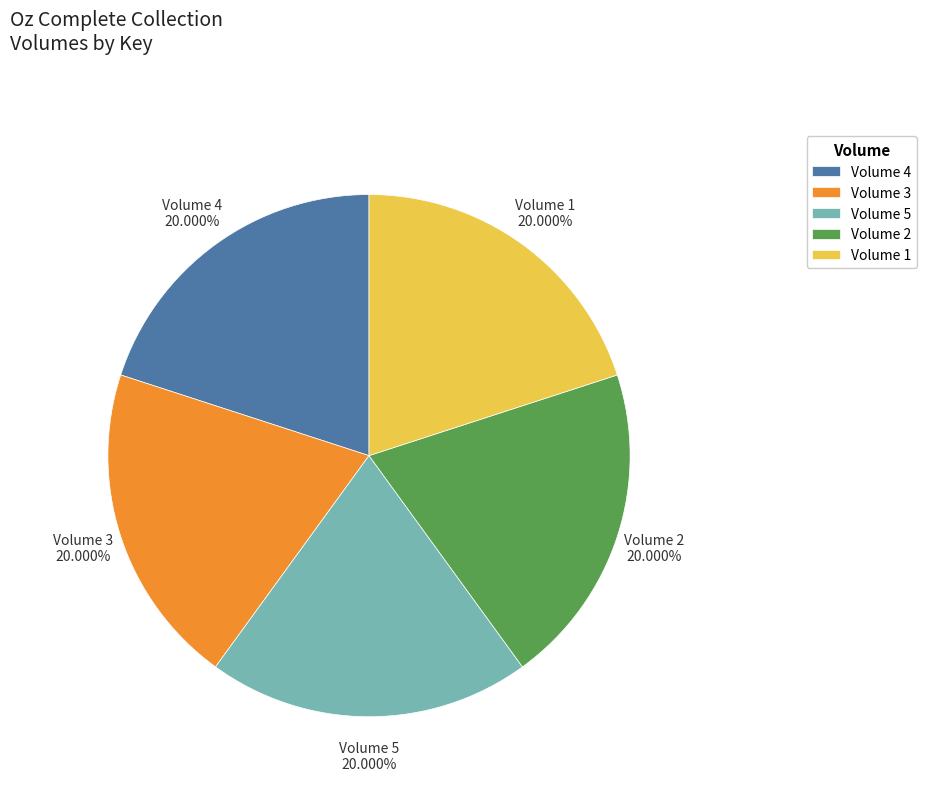

What is the ratio of the value at Volume 2 to the value at Volume 3?

1.0